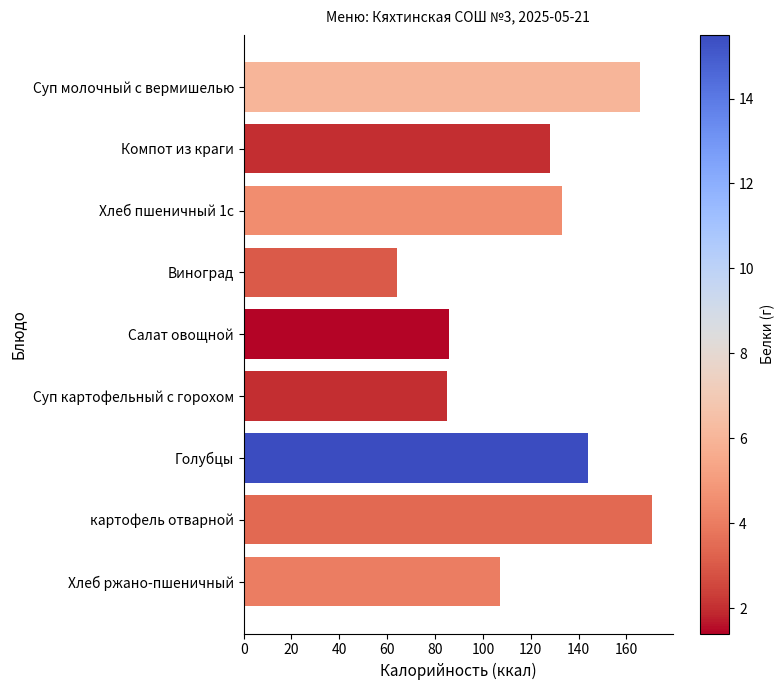

What value does the data have at Суп картофельный с горохом?

85.0